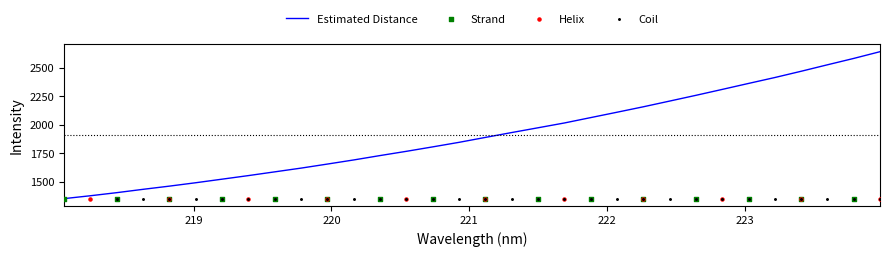

What is the maximum value for Estimated Distance?

2639.0